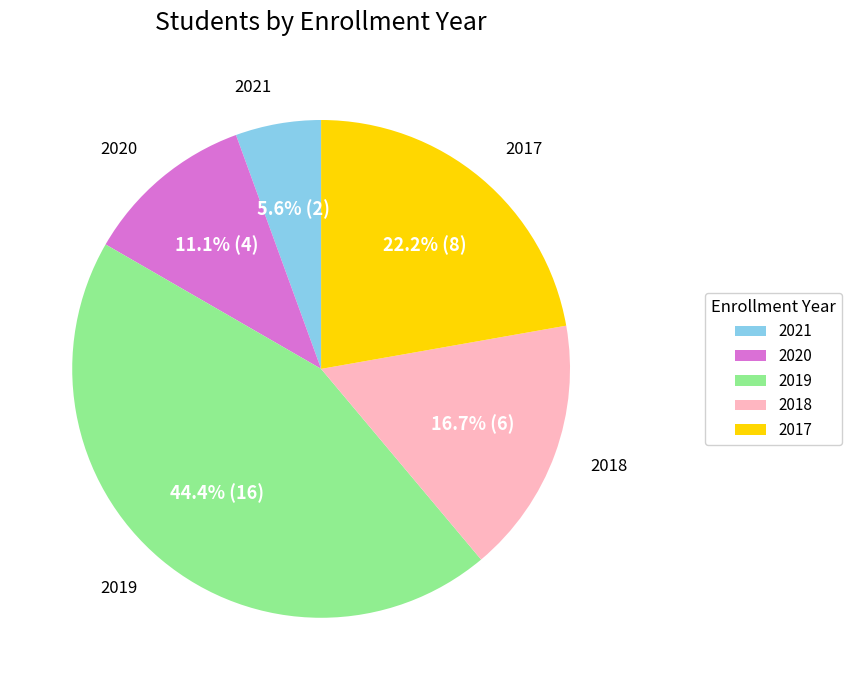

What is the ratio of the value at 2017 to the value at 2021?

4.0